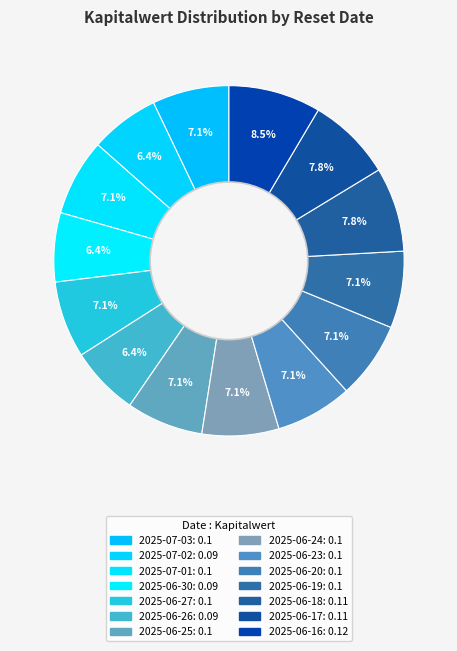

Does 2025-06-19 represent more than half of the total?

No